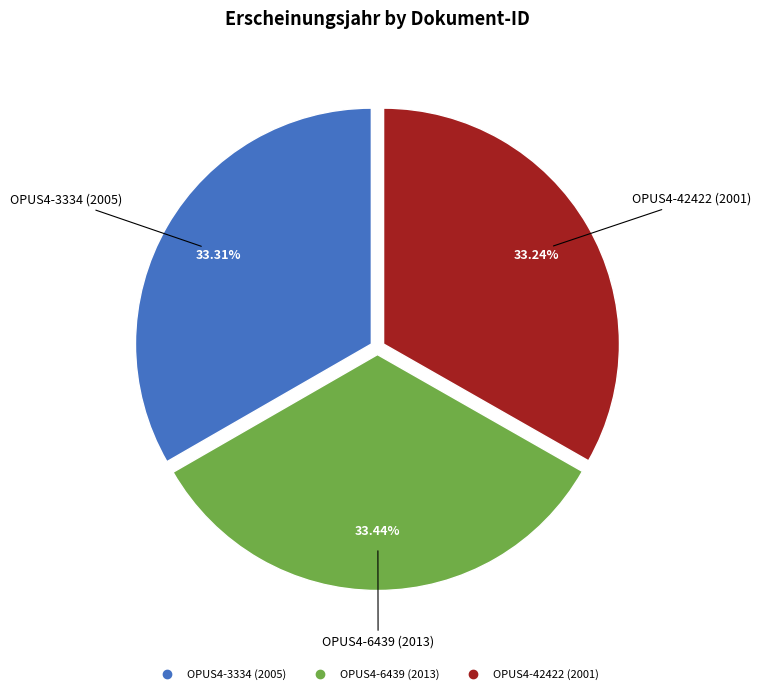

Is there a majority slice in this chart?

No